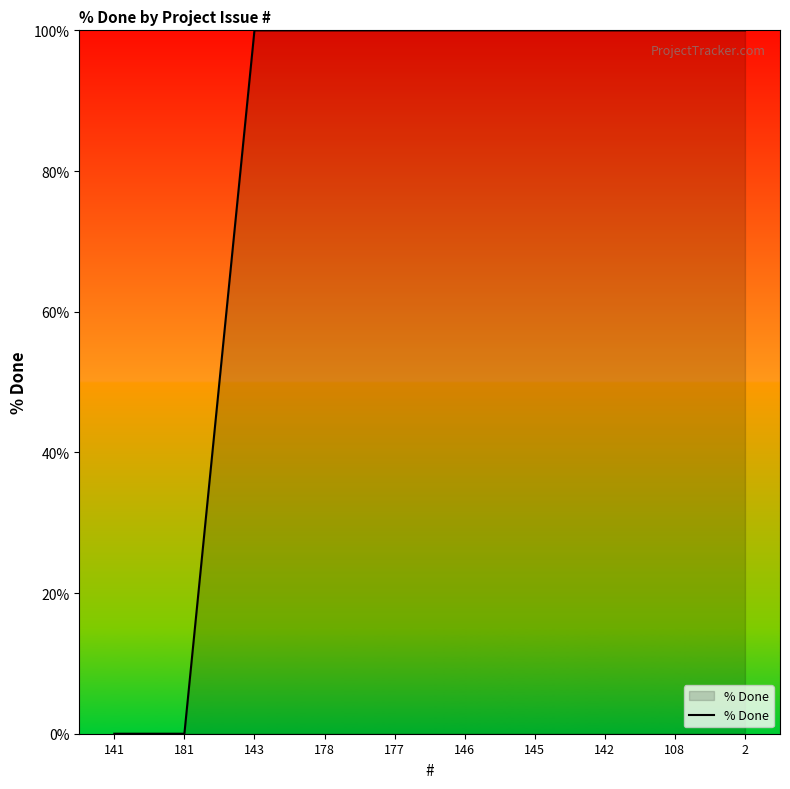

How many distinct data groups are displayed?

1